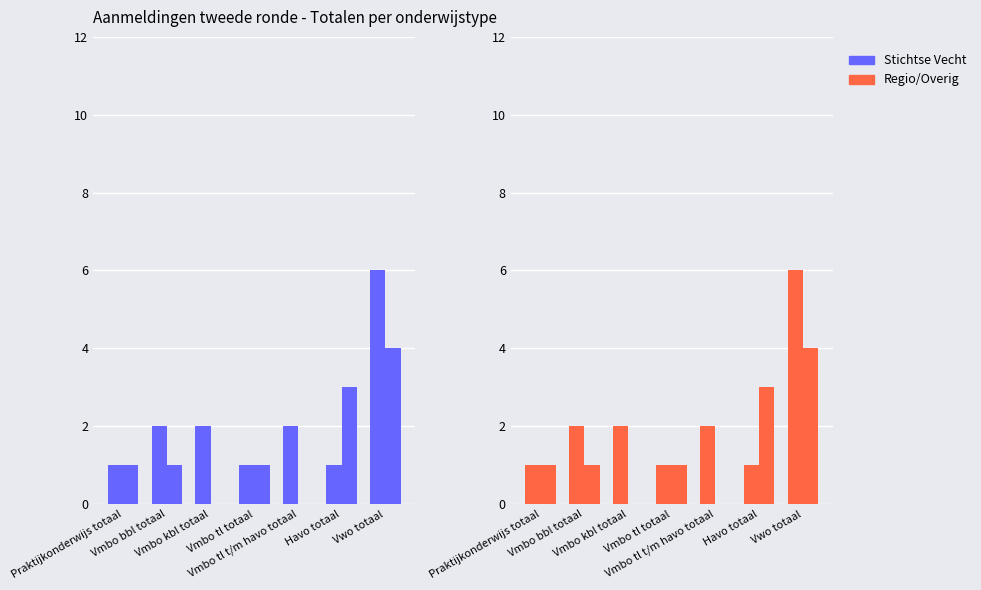

Which series has the largest total across all categories?

Stichtse Vecht